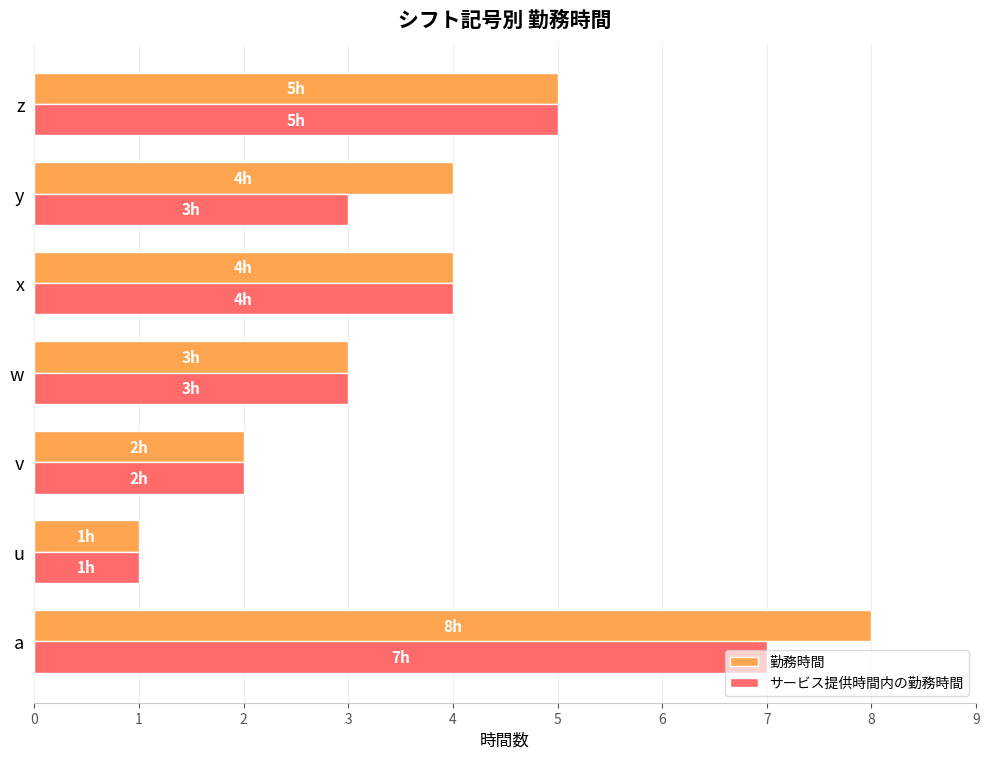

Between x and y, which series saw the biggest shift?

サービス提供時間内の勤務時間